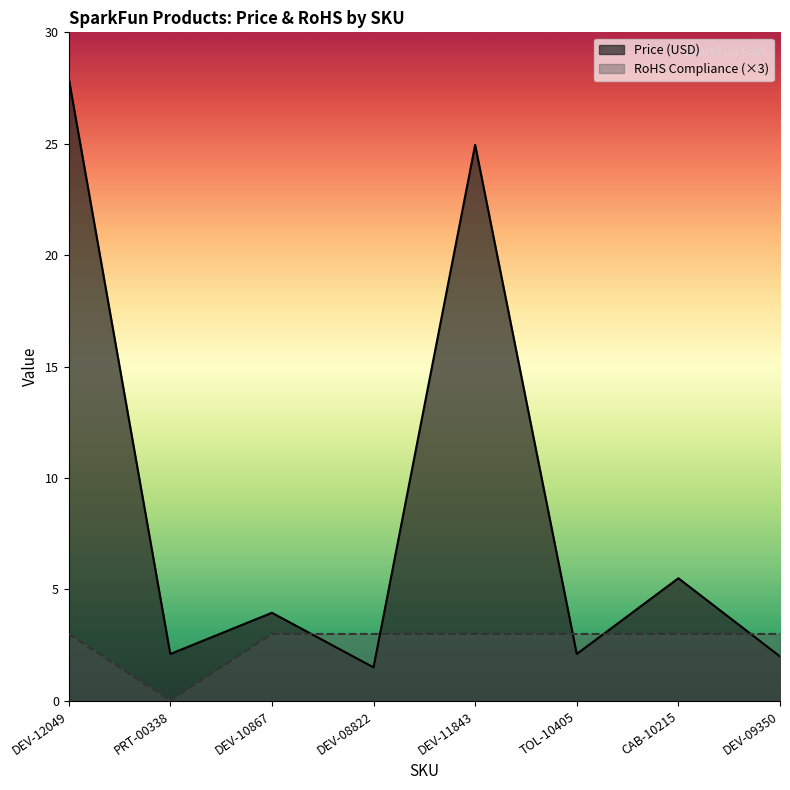

Which series has the largest range (max minus min)?

Price (USD)